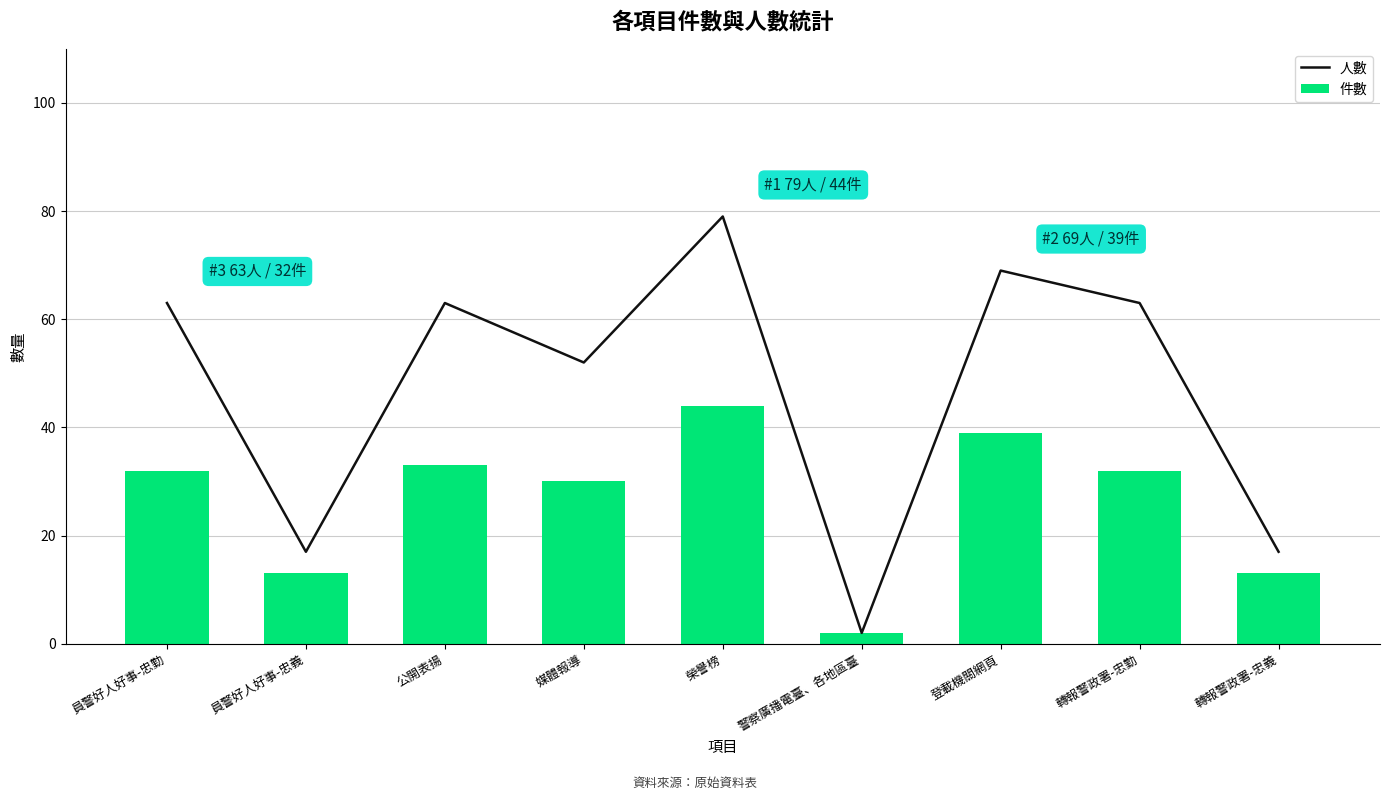

What is the label of the 4th bar from the left?

媒體報導